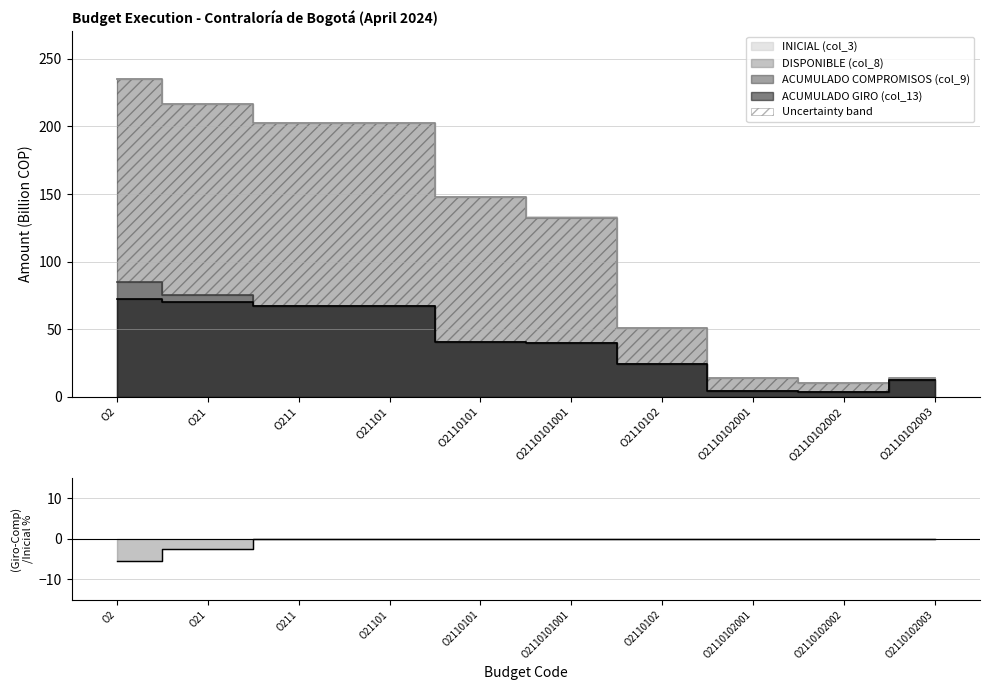

Reading right to left, what are all the values shown in this chart?

INICIAL (col_3): O2110102003=13.7	O2110102002=10.1	O2110102001=14.2	O2110102=51.0	O2110101001=132.8	O2110101=148.2	O21101=202.5	O211=202.5	O21=216.9	O2=235.1
DISPONIBLE (col_8): O2110102003=13.7	O2110102002=10.1	O2110102001=14.2	O2110102=51.0	O2110101001=132.6	O2110101=148.1	O21101=202.4	O211=202.4	O21=216.9	O2=235.1
ACUMULADO COMPROMISOS (col_9): O2110102003=12.3	O2110102002=3.3	O2110102001=4.6	O2110102=24.0	O2110101001=39.9	O2110101=40.9	O21101=67.3	O211=67.3	O21=75.1	O2=84.7
ACUMULADO GIRO (col_13): O2110102003=12.3	O2110102002=3.3	O2110102001=4.6	O2110102=24.0	O2110101001=39.9	O2110101=40.9	O21101=67.3	O211=67.3	O21=69.9	O2=72.0